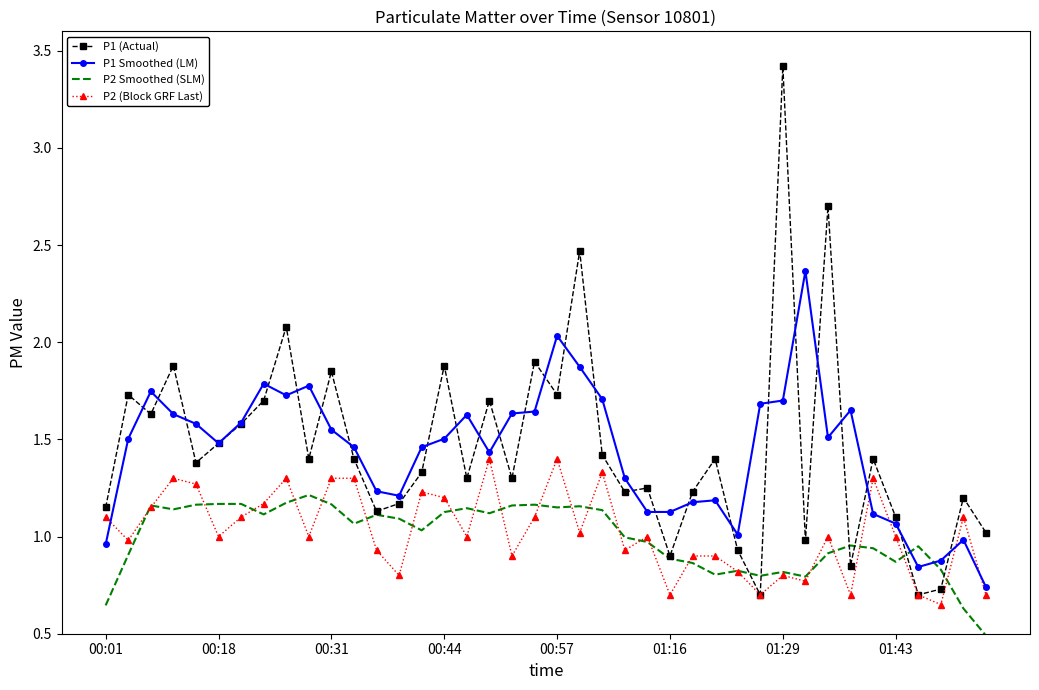

Which series has the widest spread of values?

P1 (Actual)